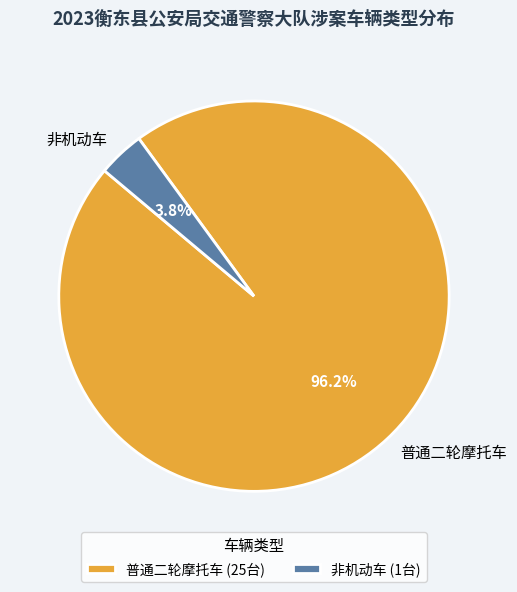

What is the total percentage of 普通二轮摩托车 and 非机动车?

100.0%